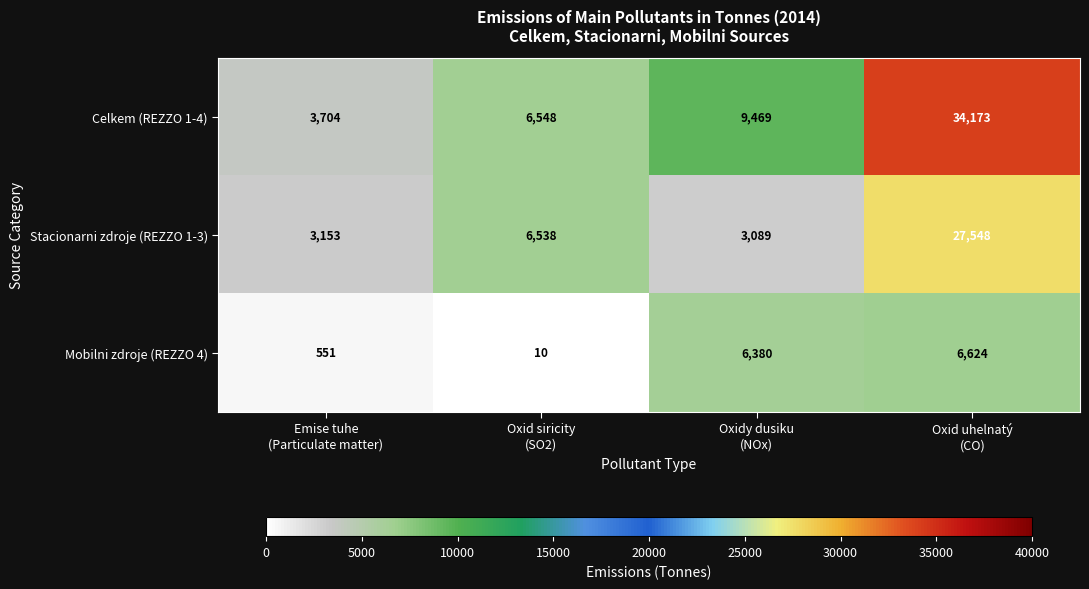

What is the maximum value for Celkem (REZZO 1-4)?

34173